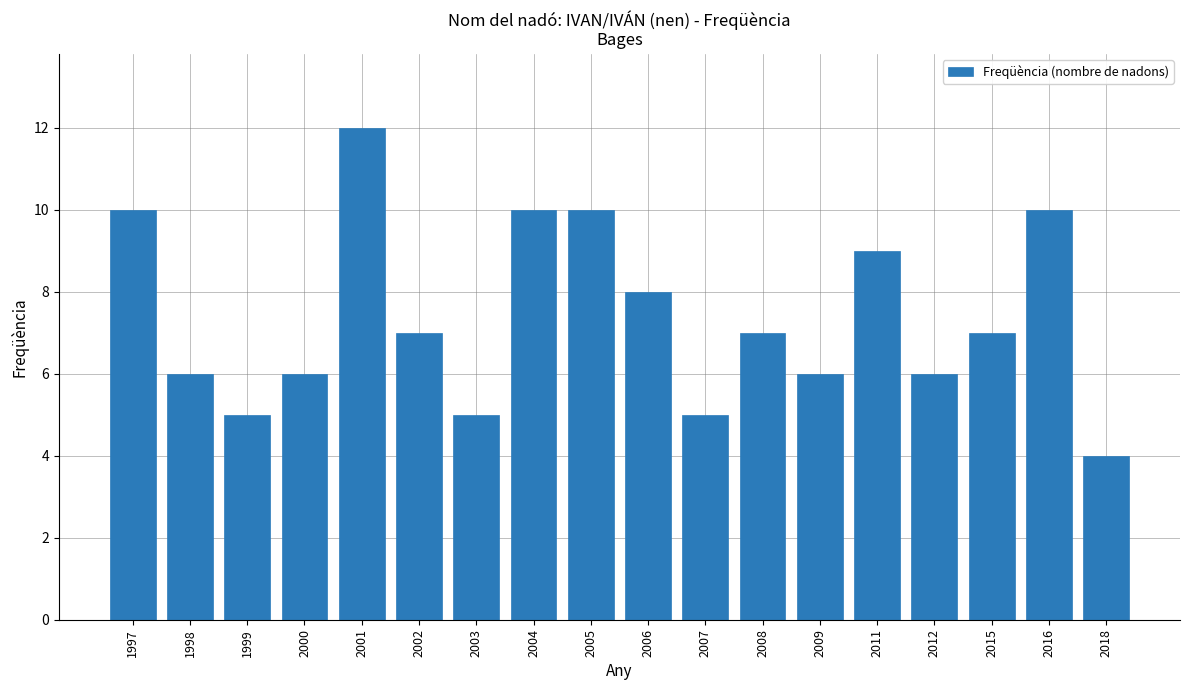

What is the smallest value displayed?

4